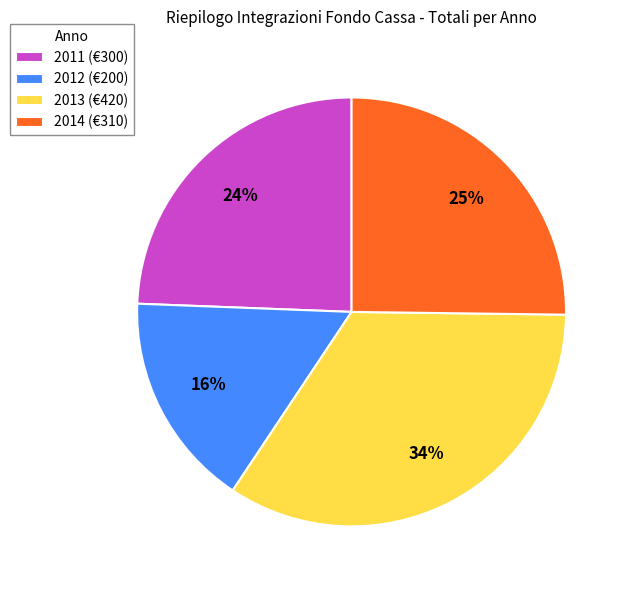

How many slices are in this pie chart?

4